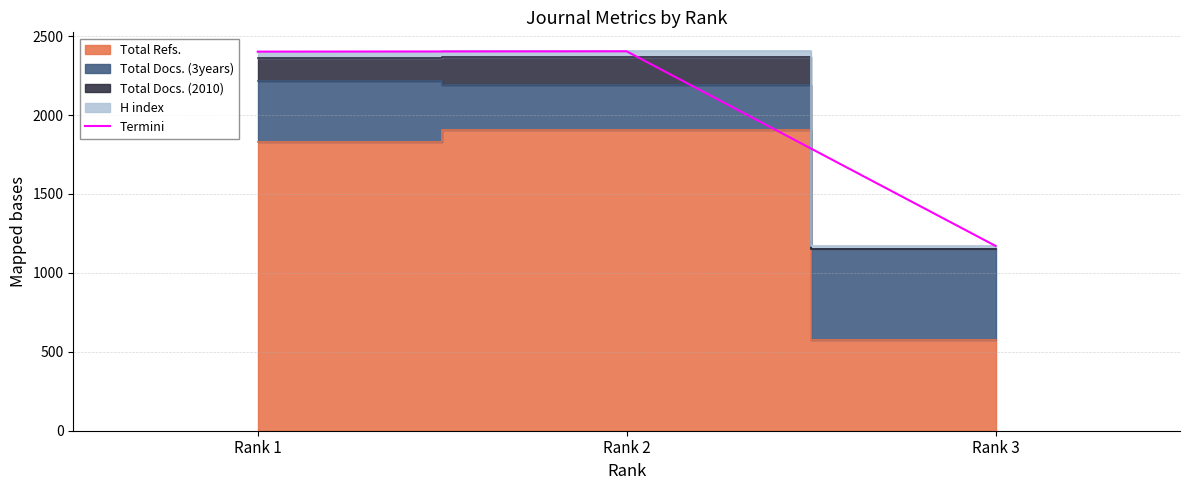

The chart shows a value of 1171 at Rank 3. True or false?

True